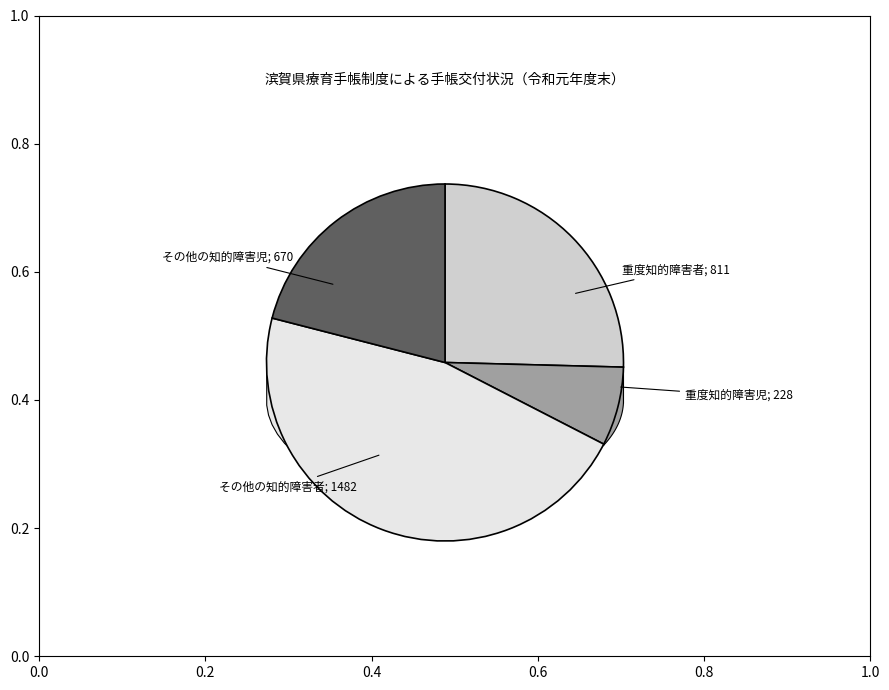

Which slice is the largest?

その他の知的障害者